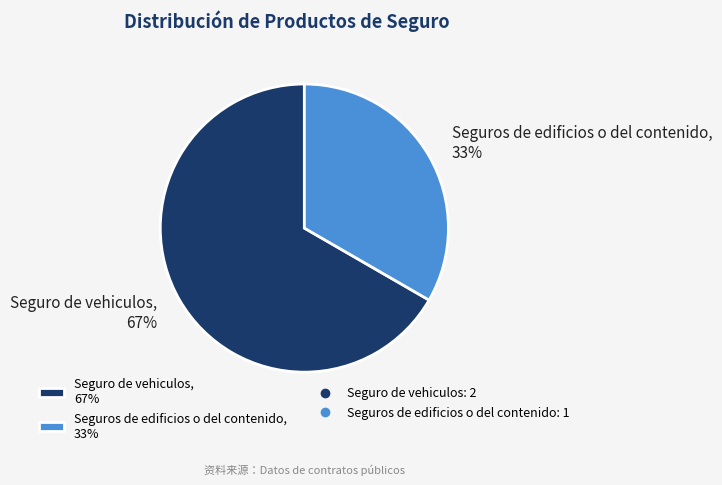

What percentage is the Seguro de vehiculos slice, to the nearest percent?

67%